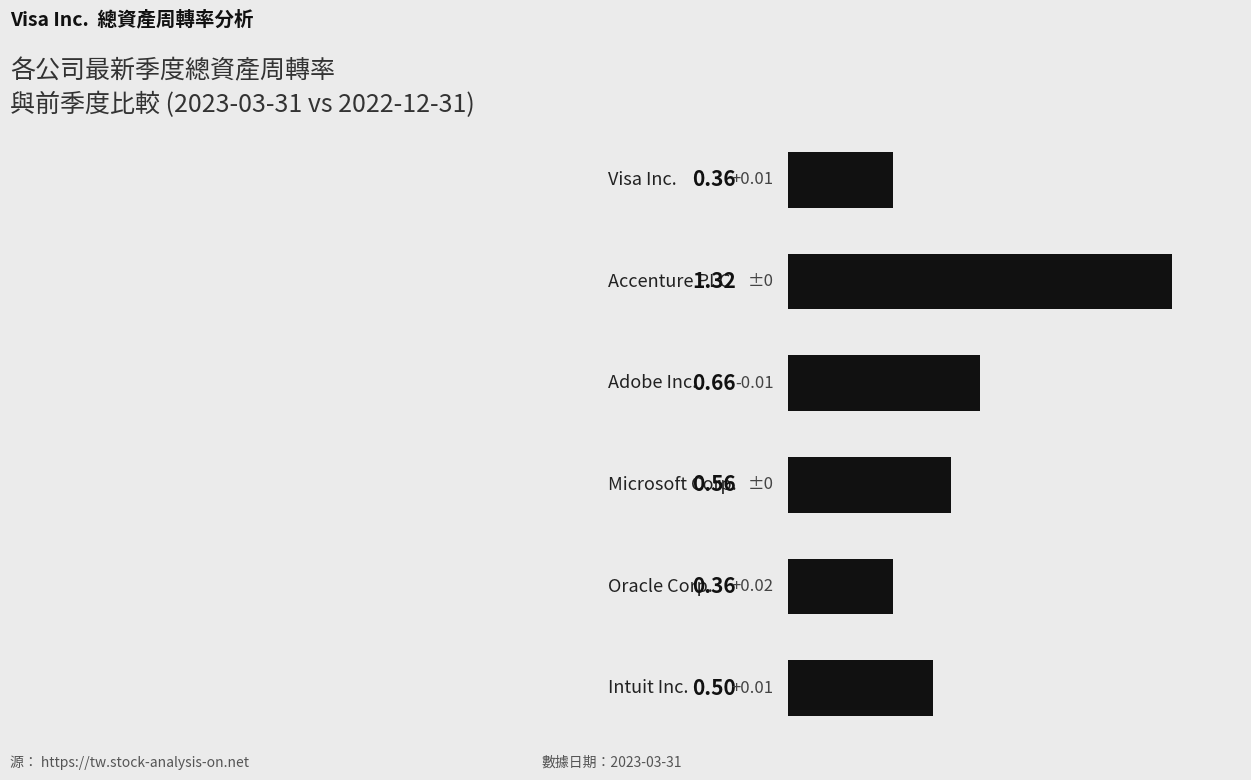

What is the difference between the maximum and minimum values?

1.0